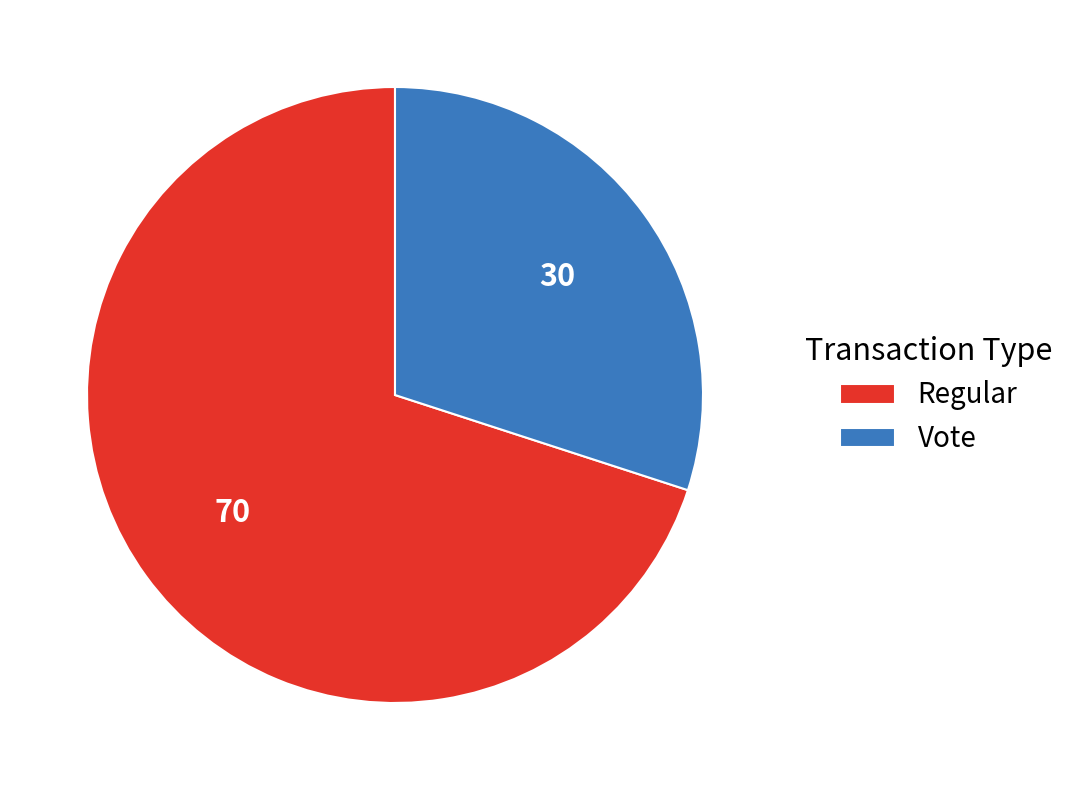

Combined, do Vote and Regular account for over 50%?

Yes